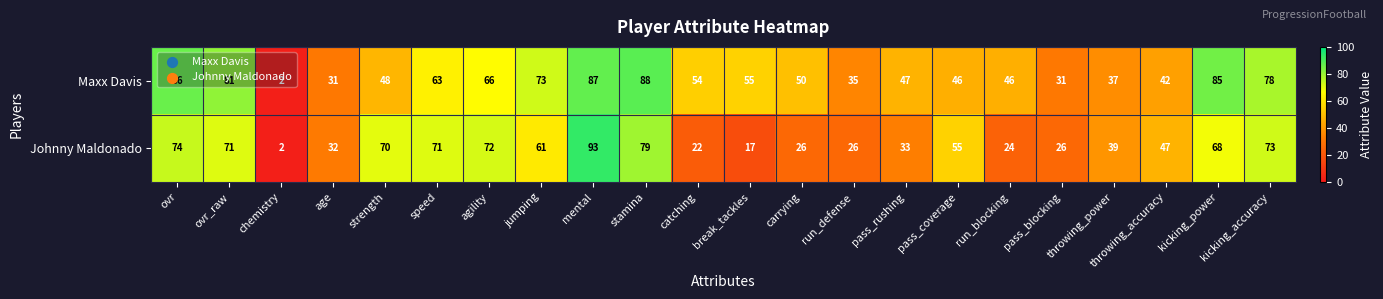

Is it true that Johnny Maldonado equals 55 at pass_coverage?

True